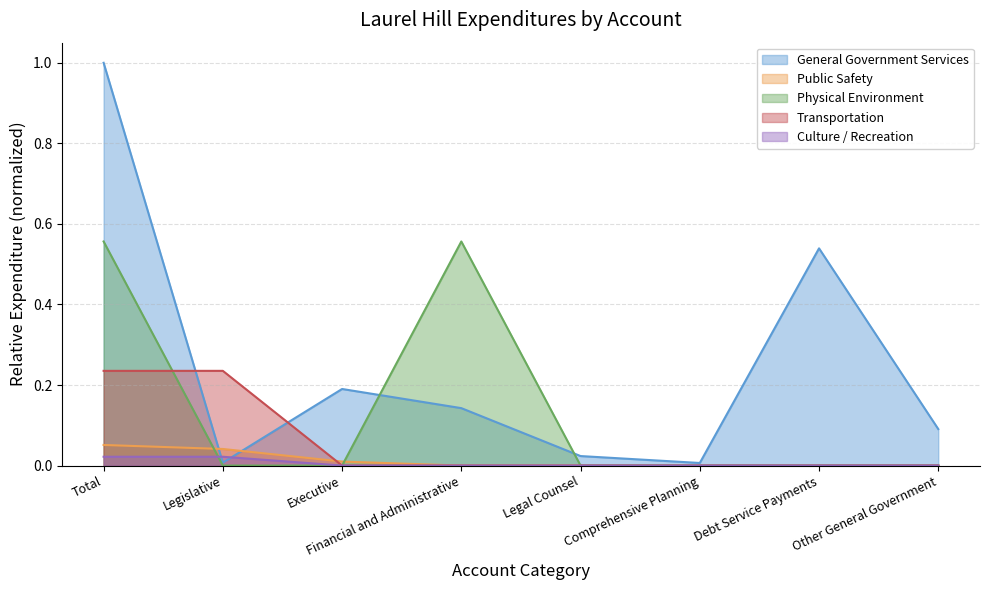

Reading left to right, list all the values displayed in this chart.

General Government Services: 1.0	0.0	0.2	0.1	0.0	0.0	0.5	0.1
Public Safety: 0.1	0.0	0.0	0.0	0.0	0.0	0.0	0.0
Physical Environment: 0.6	0.0	0.0	0.6	0.0	0.0	0.0	0.0
Transportation: 0.2	0.2	0.0	0.0	0.0	0.0	0.0	0.0
Culture / Recreation: 0.0	0.0	0.0	0.0	0.0	0.0	0.0	0.0